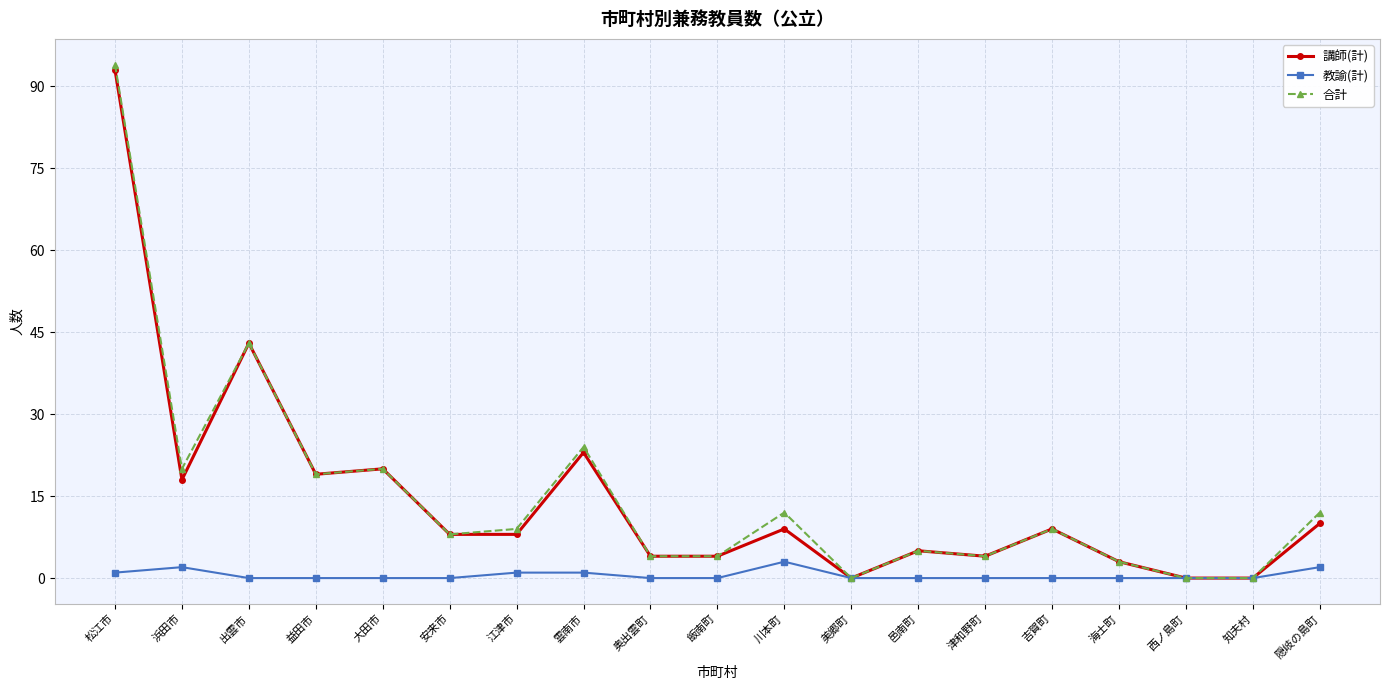

What is the average value of the 講師(計) series?

15